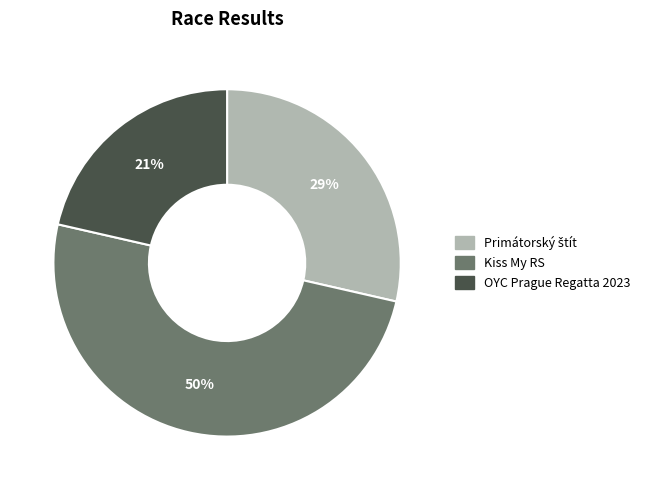

To the nearest percent, what is the difference between the largest and smallest slice percentages?

29%